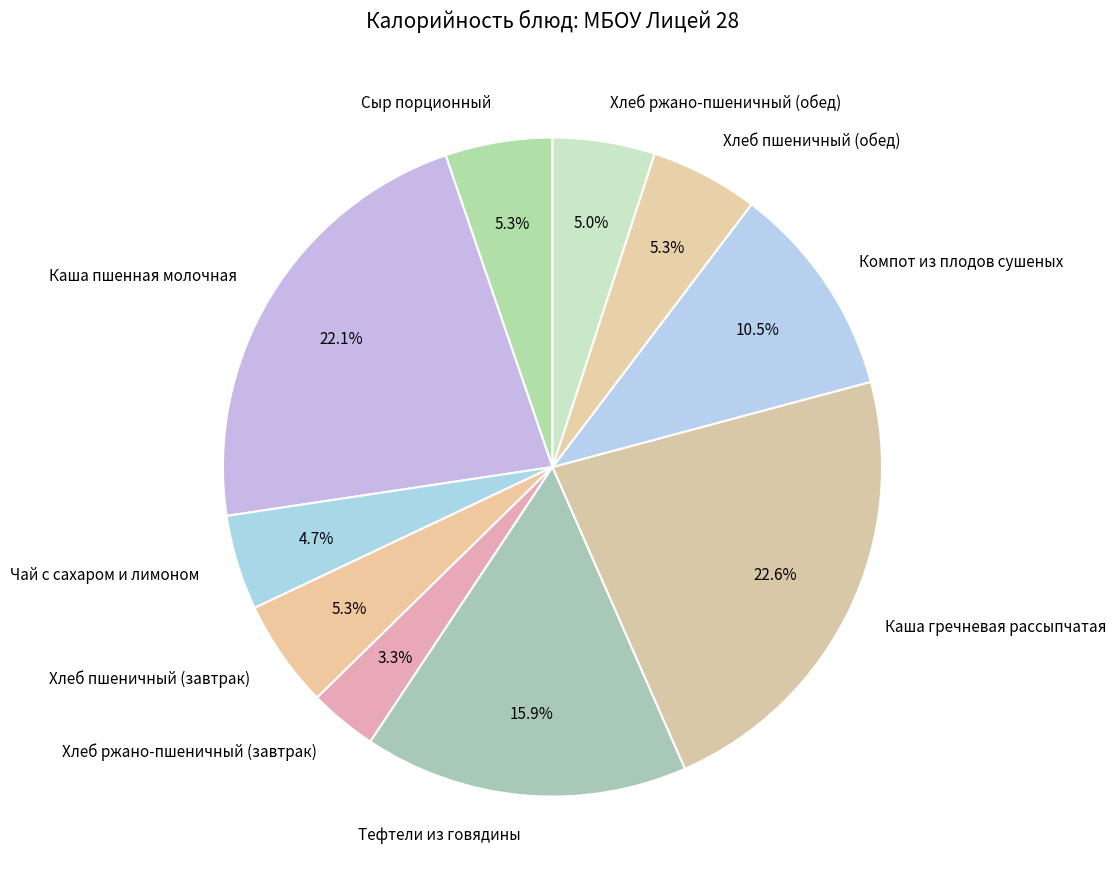

True or false: Каша пшенная молочная accounts for 22% of the total.

True